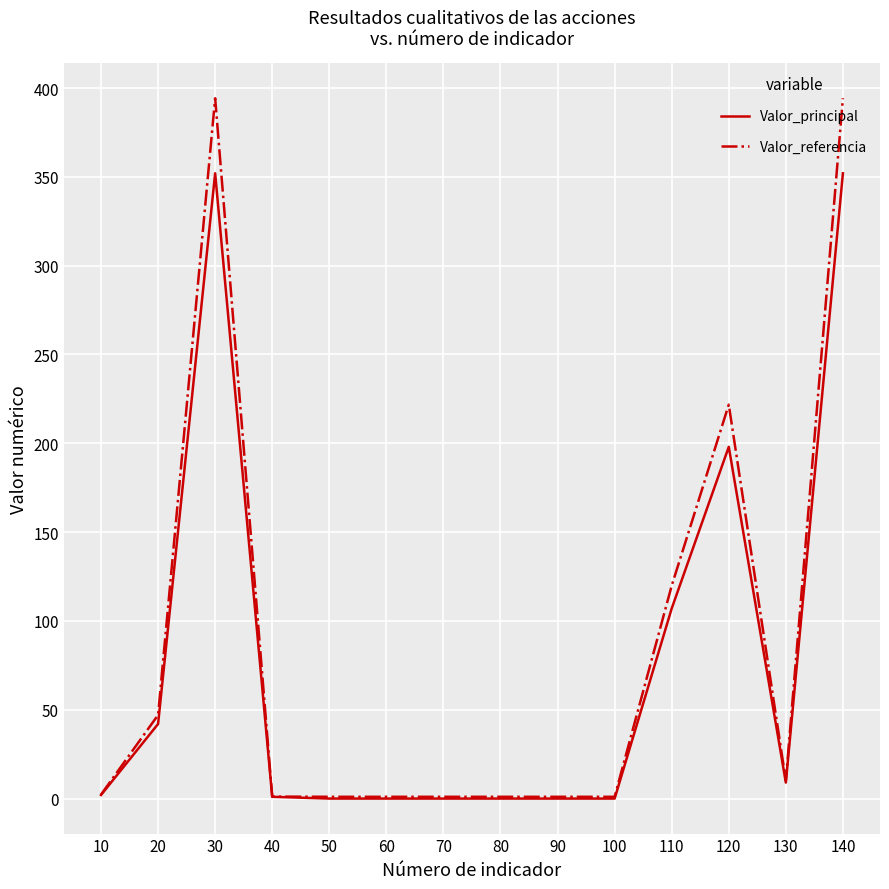

Which series has the largest total across all categories?

Valor_referencia